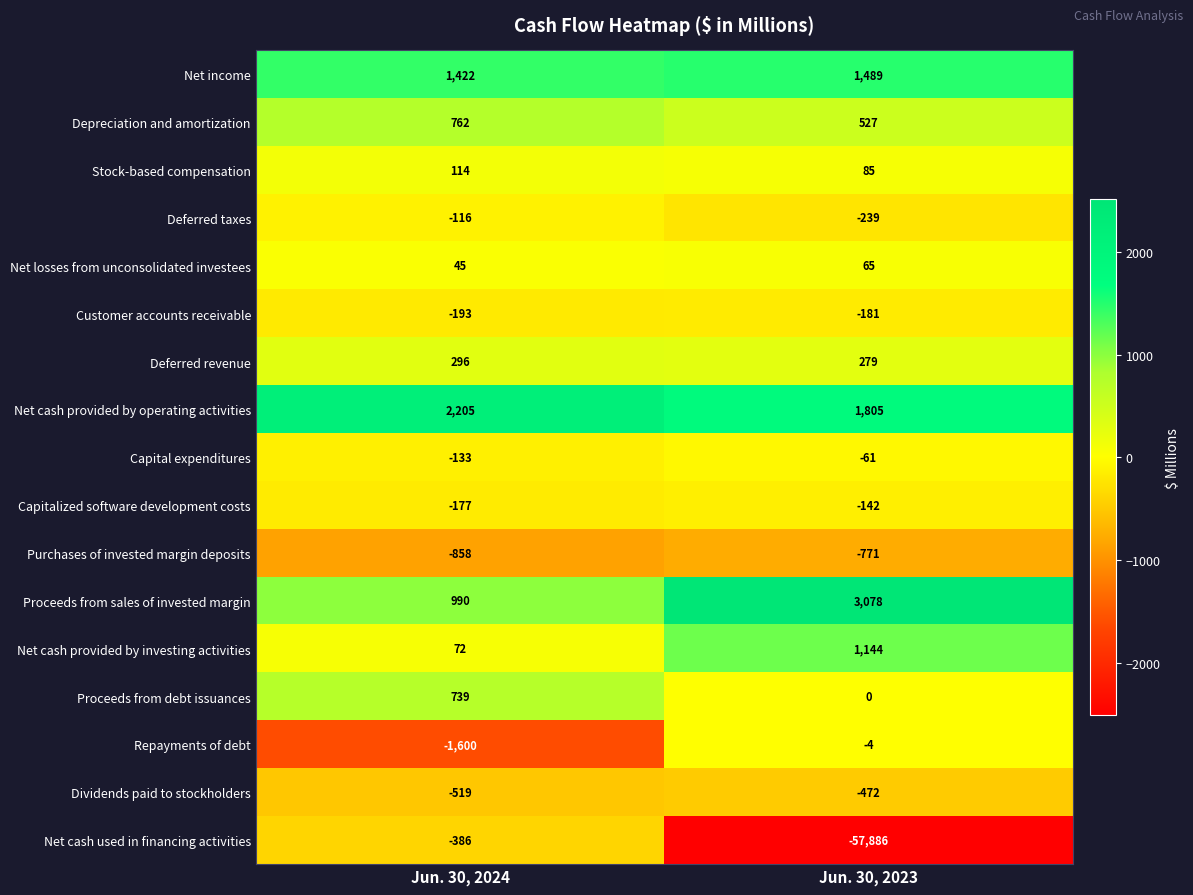

What is the total value across all series at Jun. 30, 2024?

2663